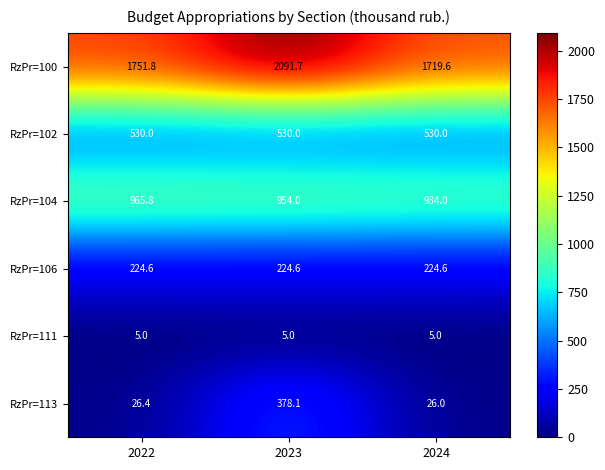

Reading left to right, transcribe all the data shown in this chart.

RzPr=100: 1751.8	2091.7	1719.6
RzPr=102: 530.0	530.0	530.0
RzPr=104: 965.8	954.0	934.0
RzPr=106: 224.6	224.6	224.6
RzPr=111: 5.0	5.0	5.0
RzPr=113: 26.4	378.1	26.0